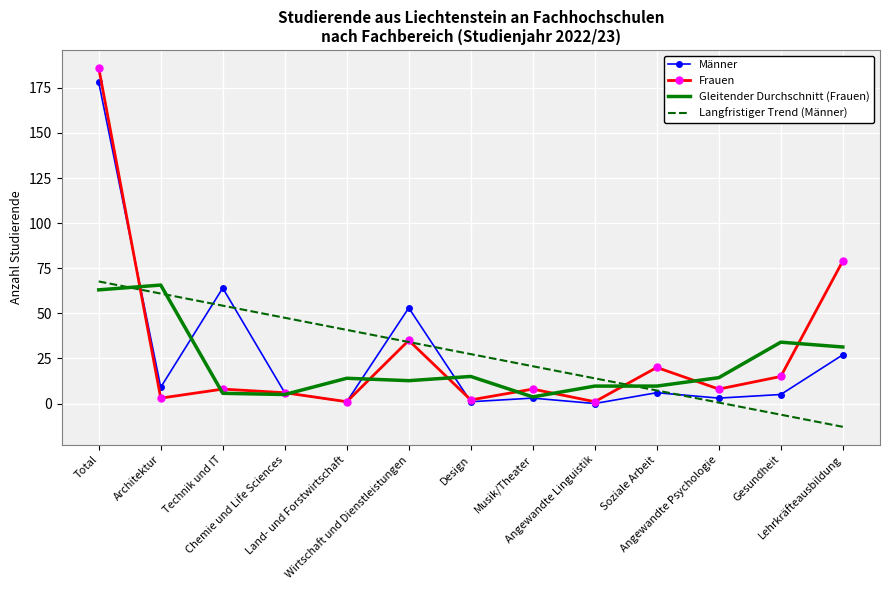

Reading left to right, list all the values displayed in this chart.

Männer: Total=178.0	Architektur=9.0	Technik und IT=64.0	Chemie und Life Sciences=6.0	Land- und Forstwirtschaft=1.0	Wirtschaft und Dienstleistungen=53.0	Design=1.0	Musik/Theater=3.0	Angewandte Linguistik=0.0	Soziale Arbeit=6.0	Angewandte Psychologie=3.0	Gesundheit=5.0	Lehrkräfteausbildung=27.0
Frauen: Total=186.0	Architektur=3.0	Technik und IT=8.0	Chemie und Life Sciences=6.0	Land- und Forstwirtschaft=1.0	Wirtschaft und Dienstleistungen=35.0	Design=2.0	Musik/Theater=8.0	Angewandte Linguistik=1.0	Soziale Arbeit=20.0	Angewandte Psychologie=8.0	Gesundheit=15.0	Lehrkräfteausbildung=79.0
Gleitender Durchschnitt (Frauen): Total=63.0	Architektur=65.7	Technik und IT=5.7	Chemie und Life Sciences=5.0	Land- und Forstwirtschaft=14.0	Wirtschaft und Dienstleistungen=12.7	Design=15.0	Musik/Theater=3.7	Angewandte Linguistik=9.7	Soziale Arbeit=9.7	Angewandte Psychologie=14.3	Gesundheit=34.0	Lehrkräfteausbildung=31.3
Langfristiger Trend (Männer): Total=67.7	Architektur=61.0	Technik und IT=54.2	Chemie und Life Sciences=47.5	Land- und Forstwirtschaft=40.8	Wirtschaft und Dienstleistungen=34.1	Design=27.4	Musik/Theater=20.7	Angewandte Linguistik=14.0	Soziale Arbeit=7.2	Angewandte Psychologie=0.5	Gesundheit=-6.2	Lehrkräfteausbildung=-12.9